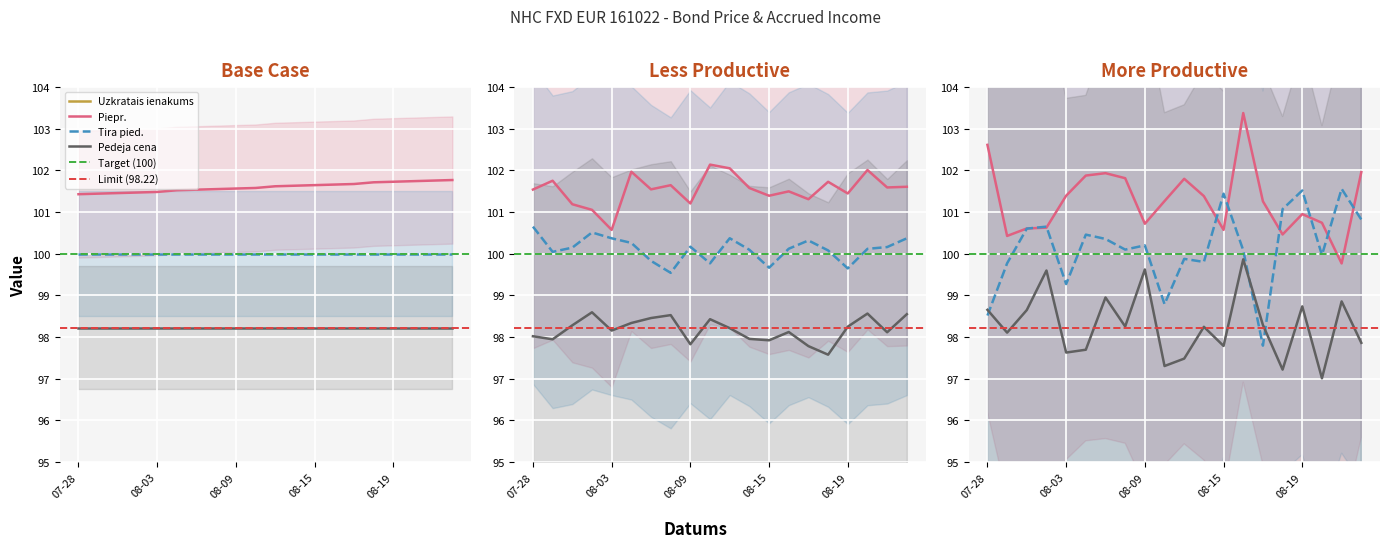

What is the difference between the Uzkratais ienakums values at 2022-08-23 and 2022-08-02?

0.3